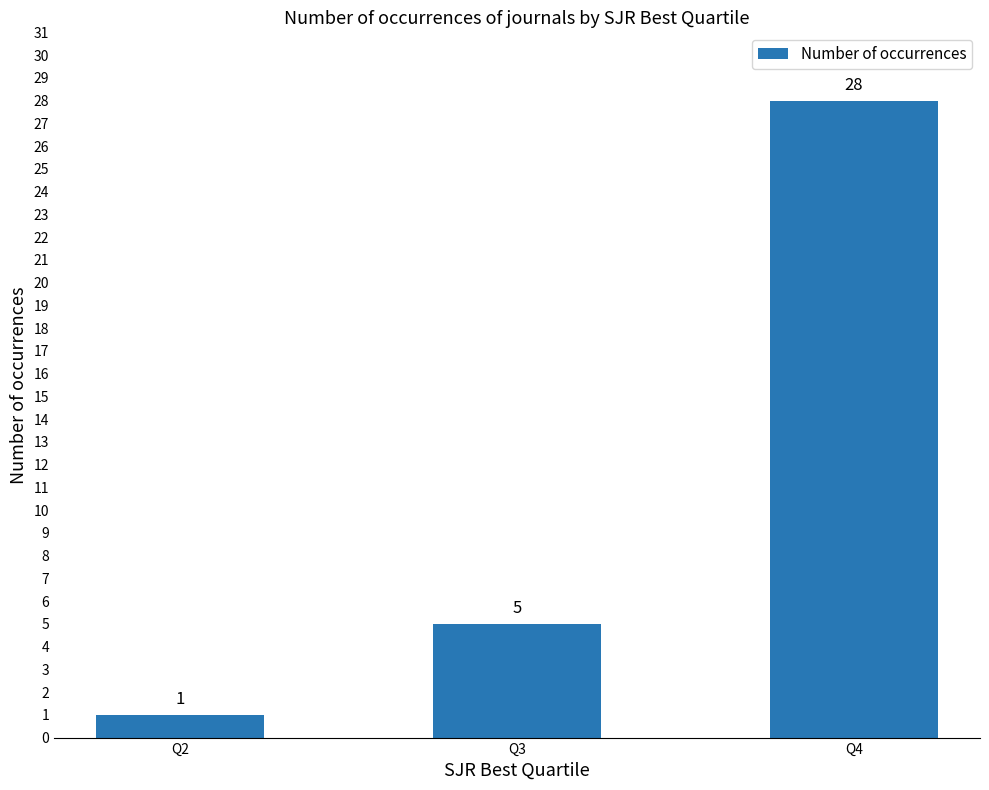

True or false: the data shows 1 at Q2.

True